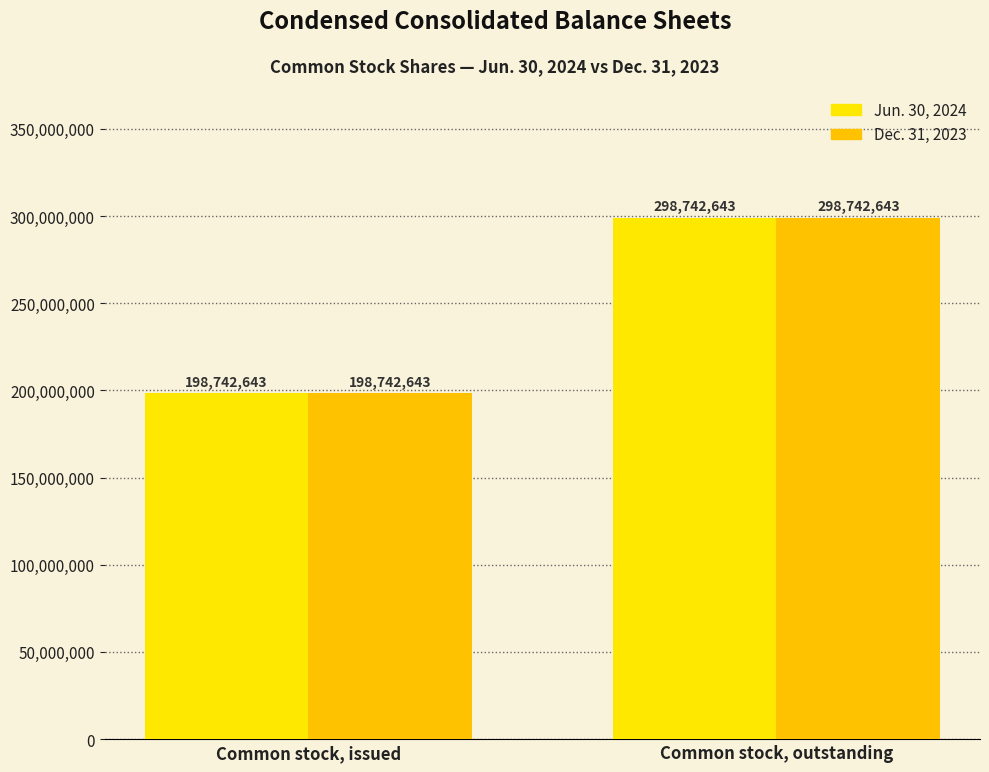

How many data points in Dec. 31, 2023 are less than 298742643?

1